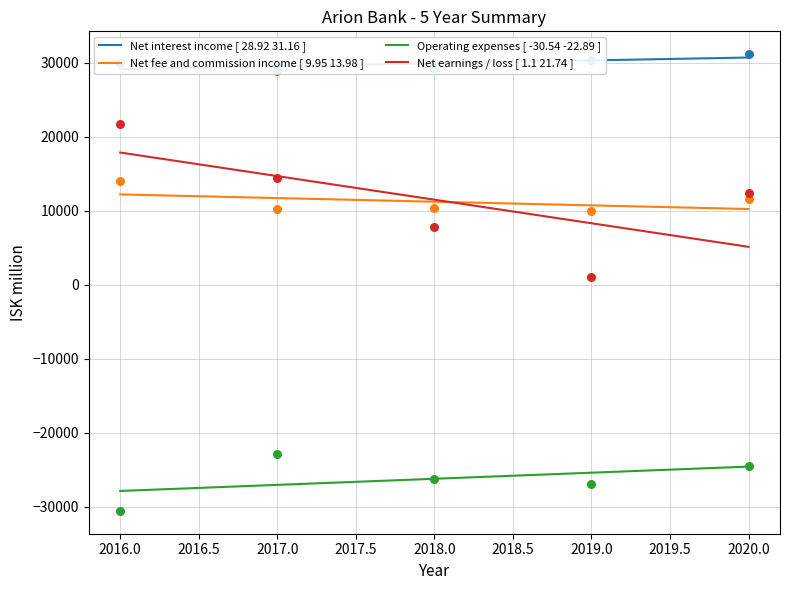

What are all the series names shown in the legend?

Net interest income, Net fee and commission income, Operating expenses, Net earnings / loss